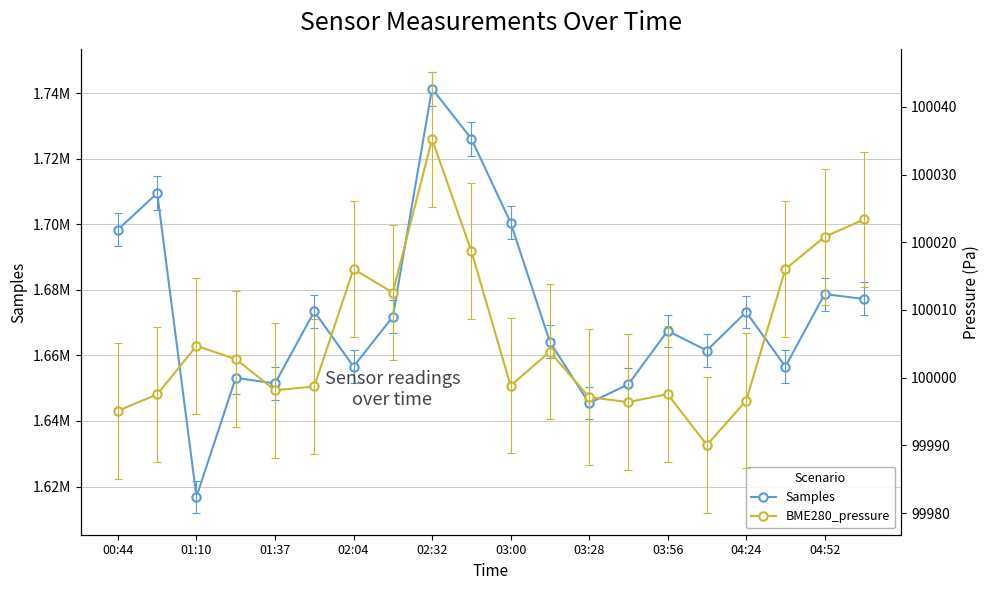

What is the sum of the BME280_pressure values at 17 and 04:52?

200034.8